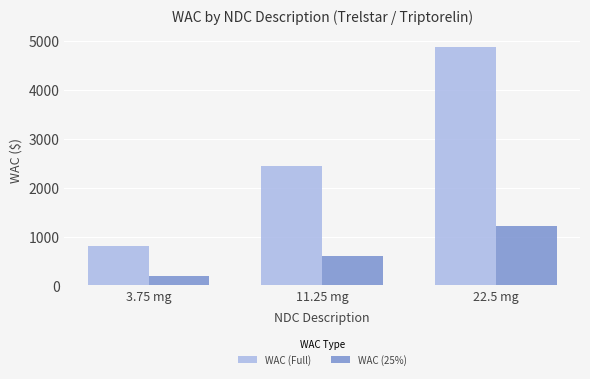

Which series has the largest total across all categories?

WAC (Full)